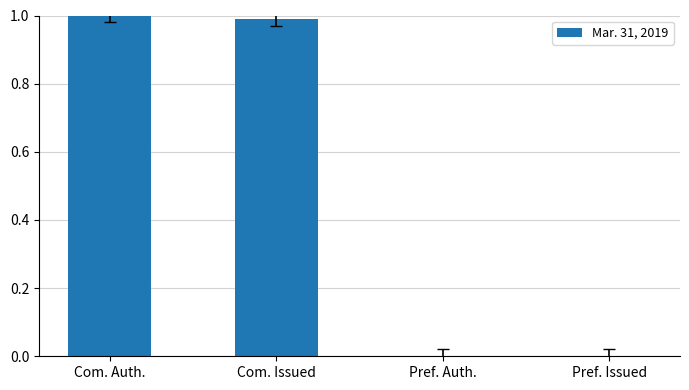

What is the maximum value shown in the chart?

1.0